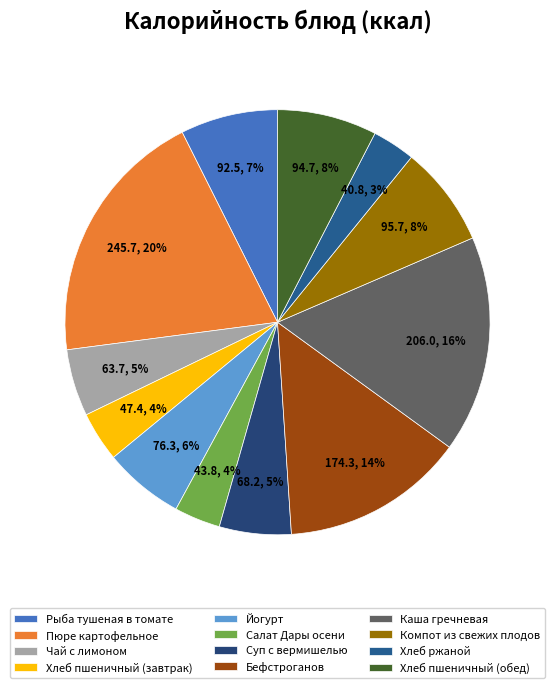

Does Хлеб пшеничный (завтрак) represent more than half of the total?

No